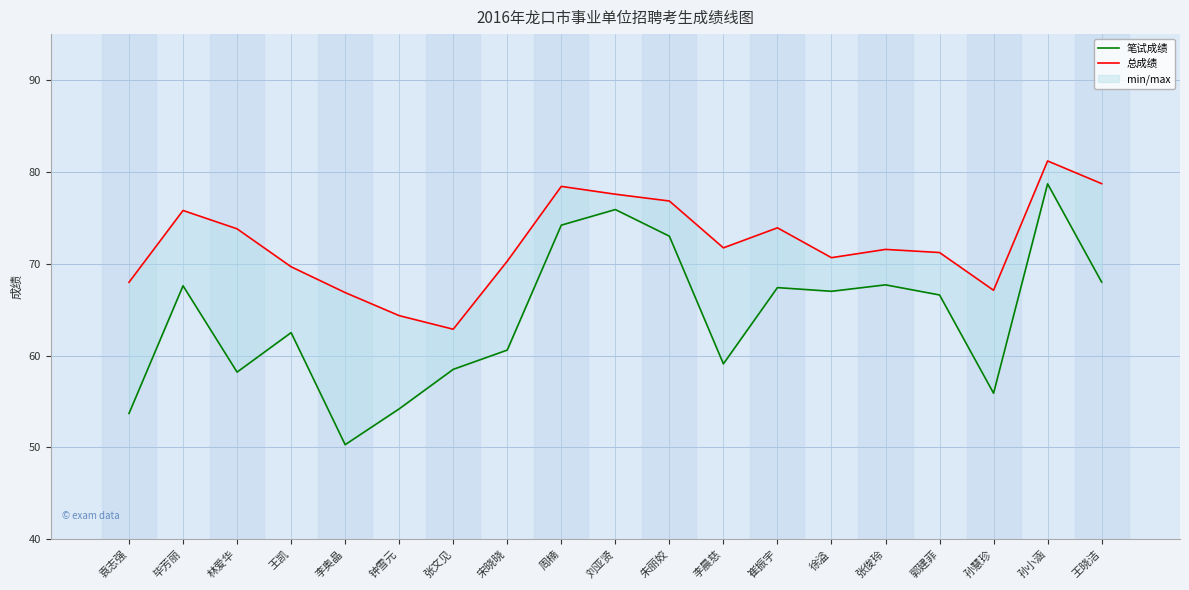

What is the total value across all series at 袁志强?

121.7